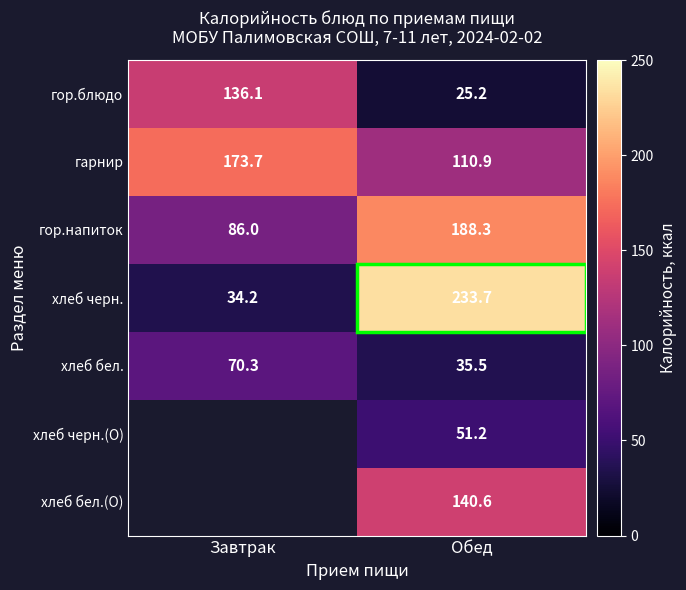

At which label is гор.блюдо closest to 80?

Обед